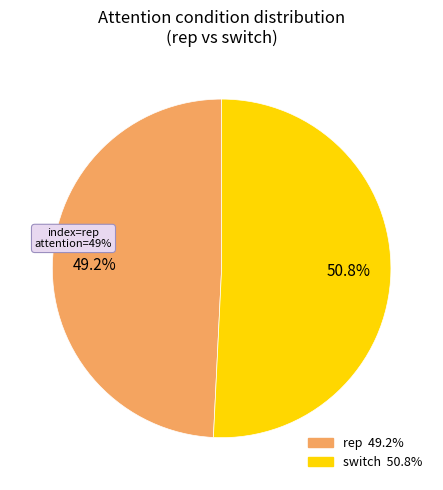

Which has a higher value, switch or rep?

switch